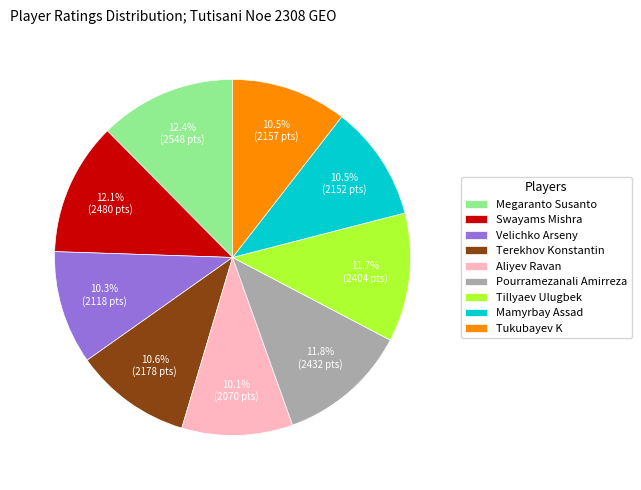

What percentage is NOT represented by Terekhov Konstantin?

89.4%